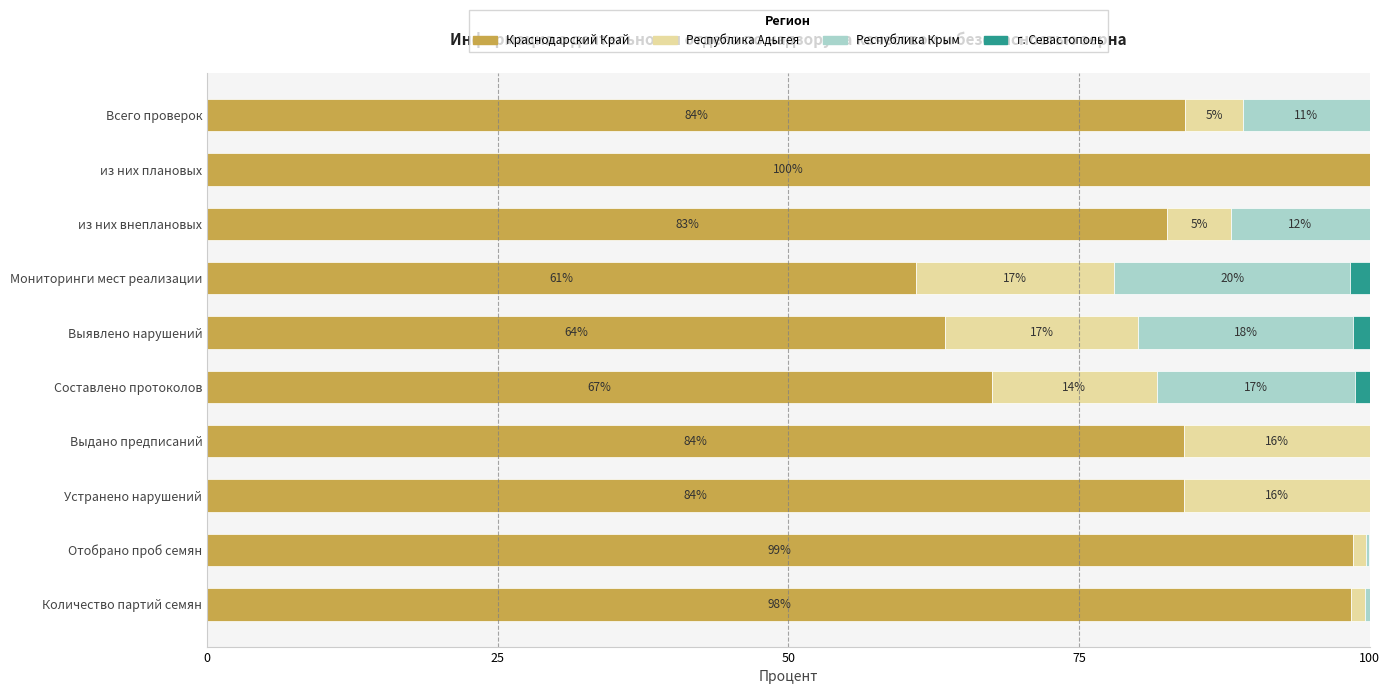

At which label does Краснодарский Край reach its peak?

из них плановых